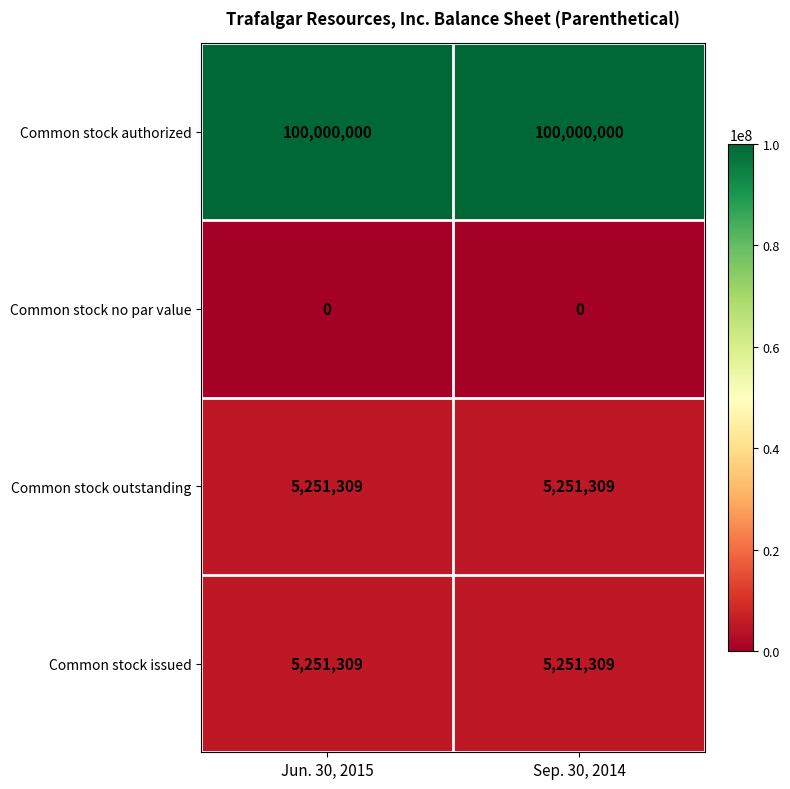

Reading left to right, what are all the values shown in this chart?

Common stock authorized: 100000000	100000000
Common stock no par value: 0	0
Common stock outstanding: 5251309	5251309
Common stock issued: 5251309	5251309